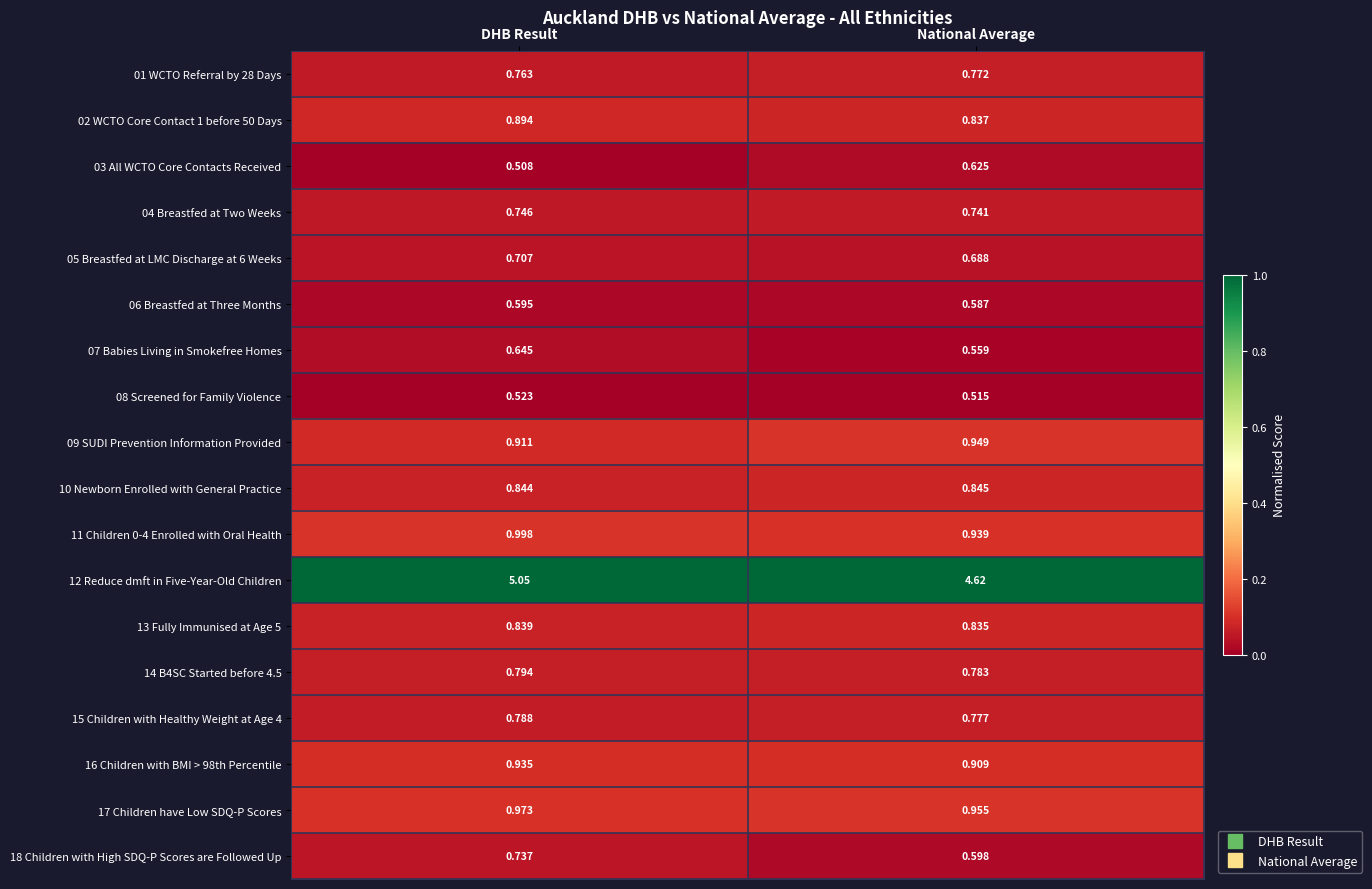

At which label does 02 WCTO Core Contact 1 before 50 Days reach its minimum?

National Average